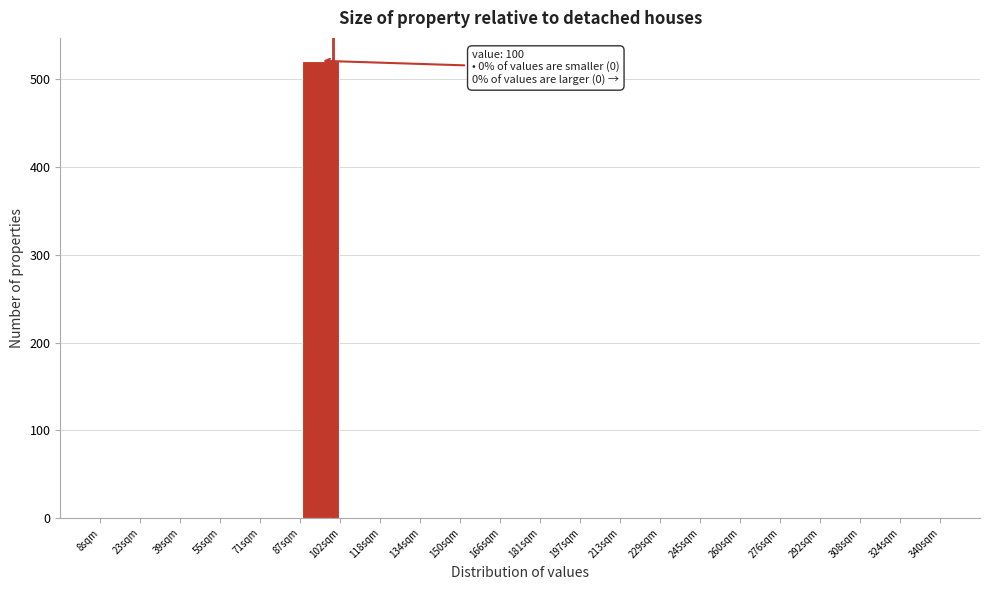

Over which range of the x-axis is the bar tallest?

88 to 102